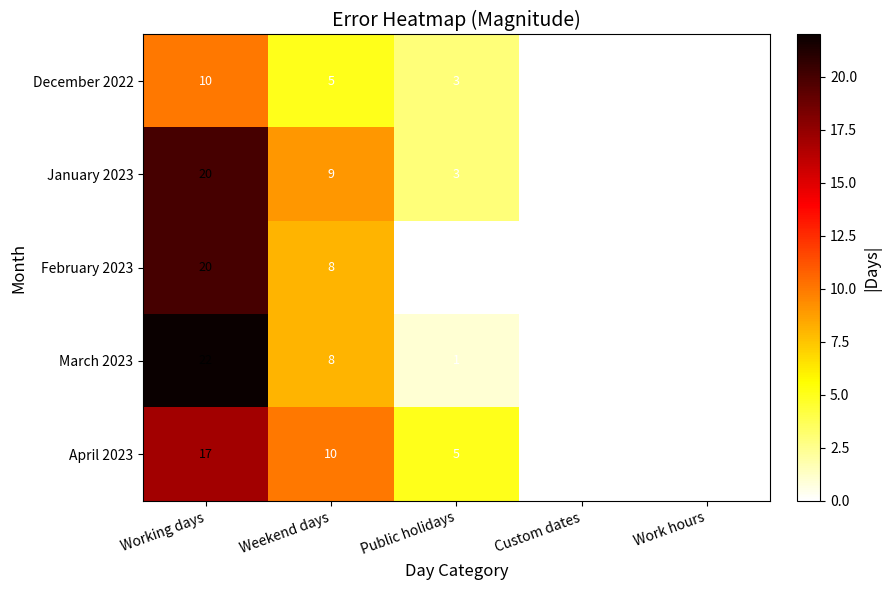

Which label corresponds to the largest value in the chart?

Working days